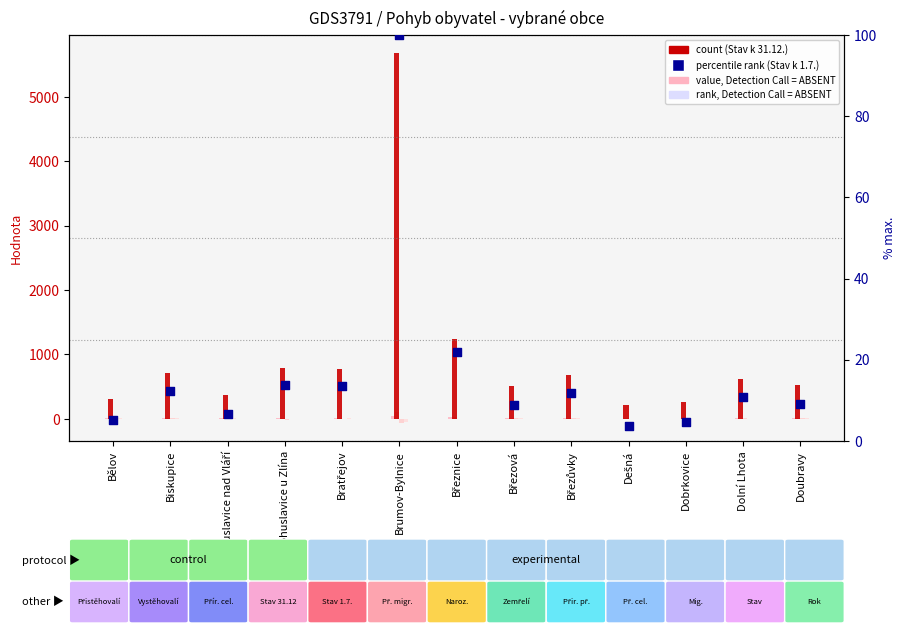

Which series reaches the minimum Y coordinate?

Přírůstek cel.